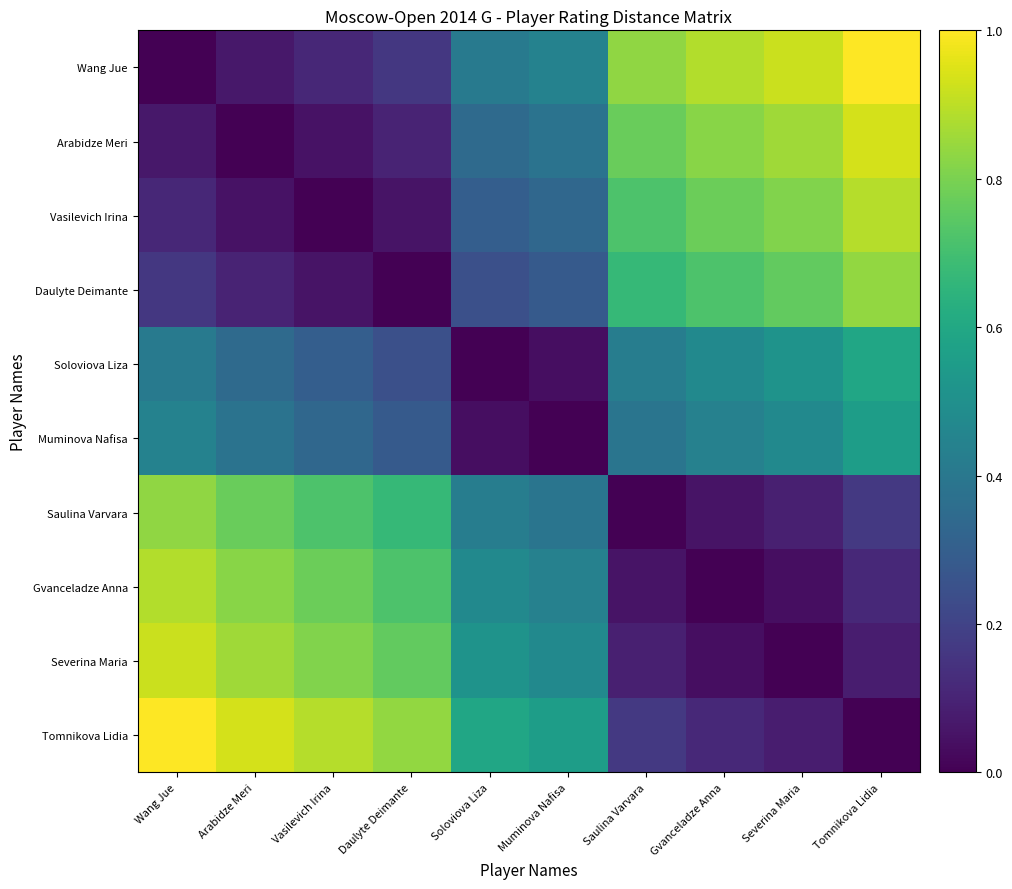

What is the spread (max minus min) of values at Gvanceladze Anna?

0.9